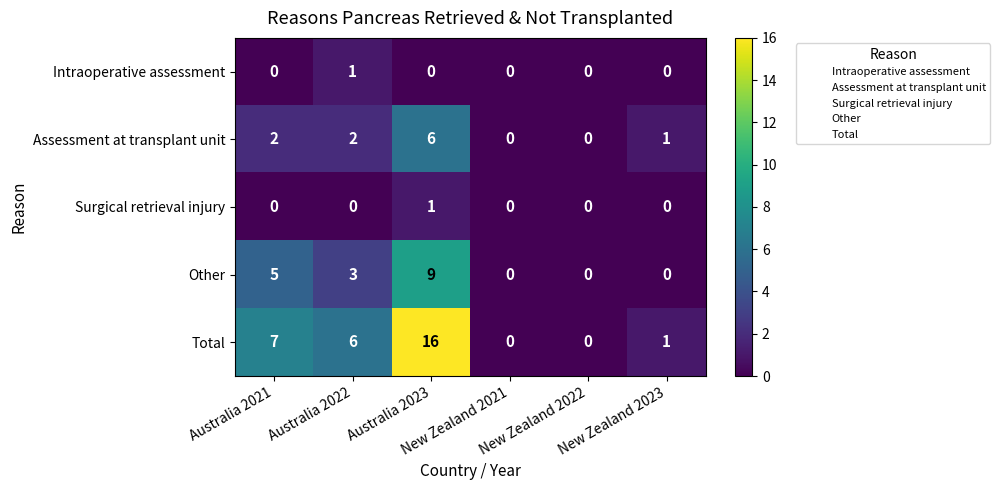

What is the sum of all Assessment at transplant unit values?

11